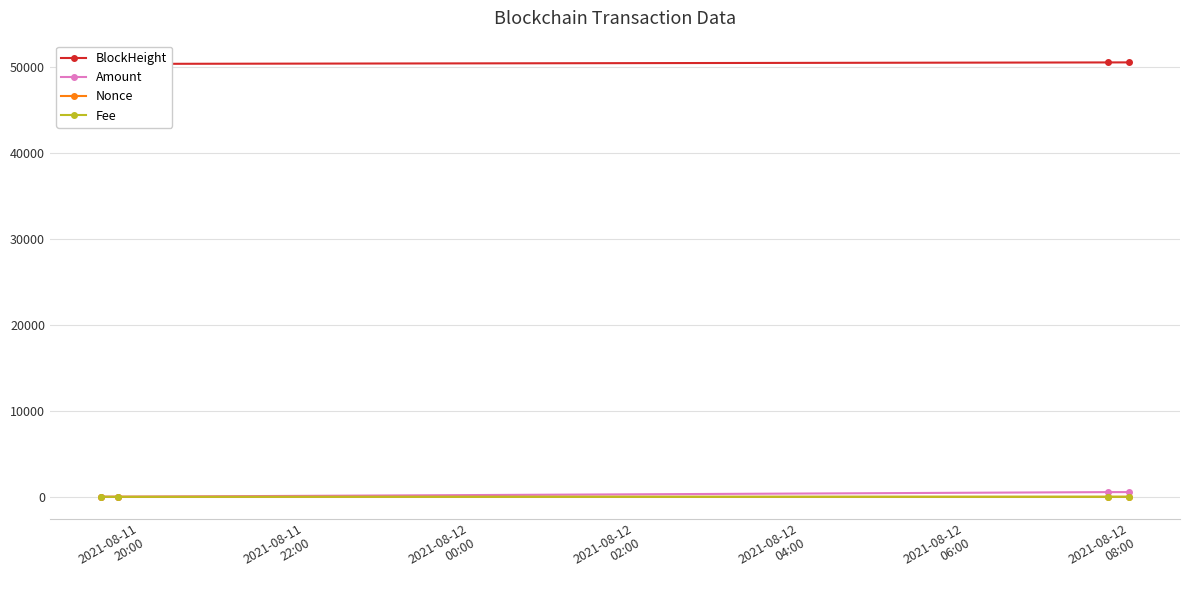

How many values in Nonce are above zero?

2